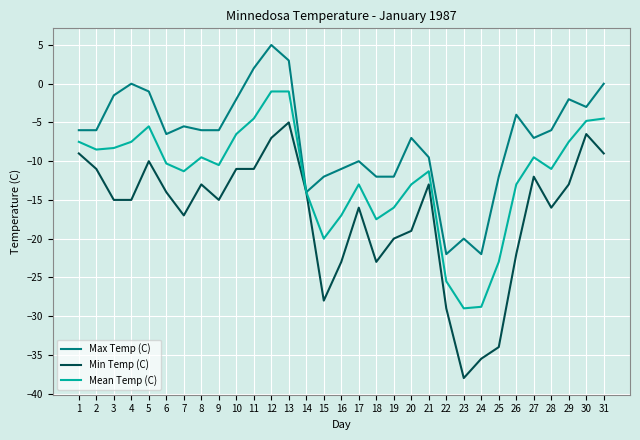

What value does the Min Temp (C) series have at 20?

-19.0